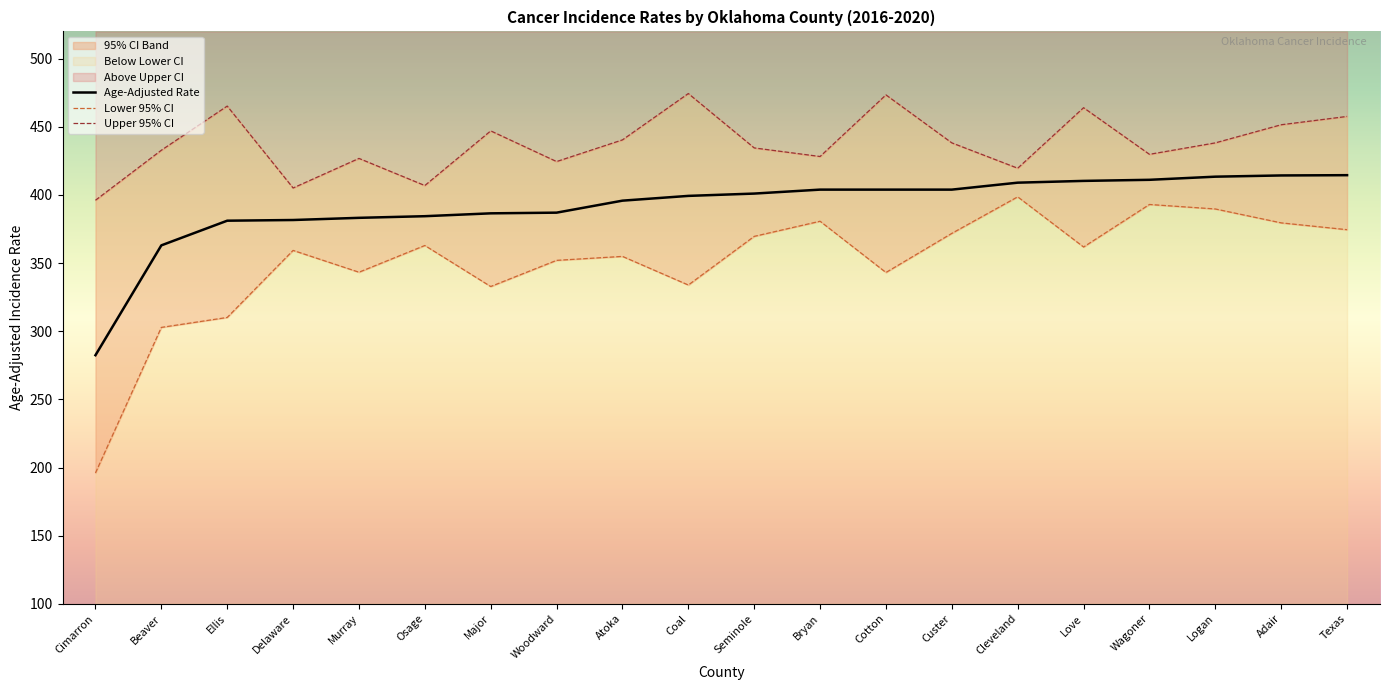

The Lower 95% CI series shows 532.7 at Woodward. True or false?

False